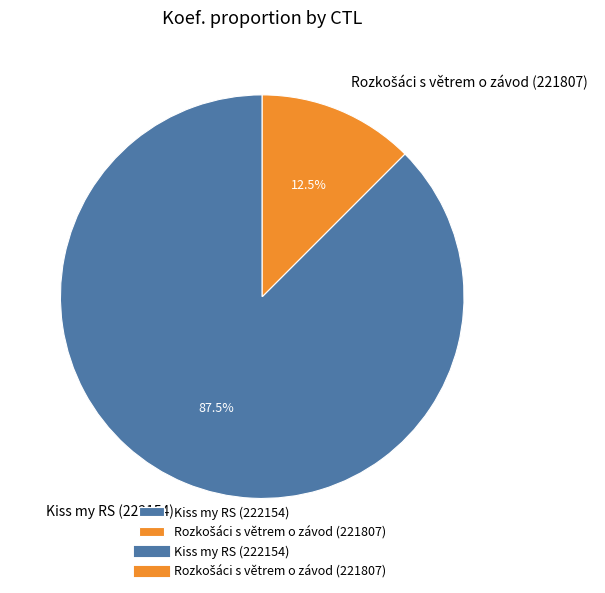

Is there a majority slice in this chart?

Yes